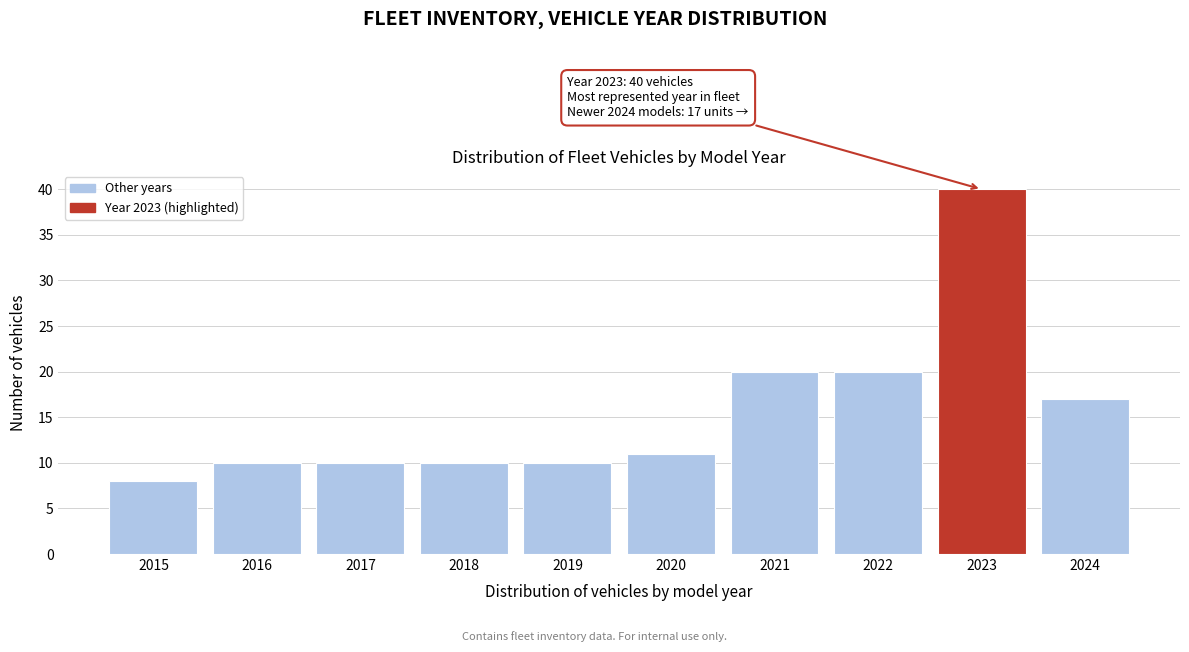

Reading right to left, extract all data points from this chart.

17	40	20	20	11	10	10	10	10	8